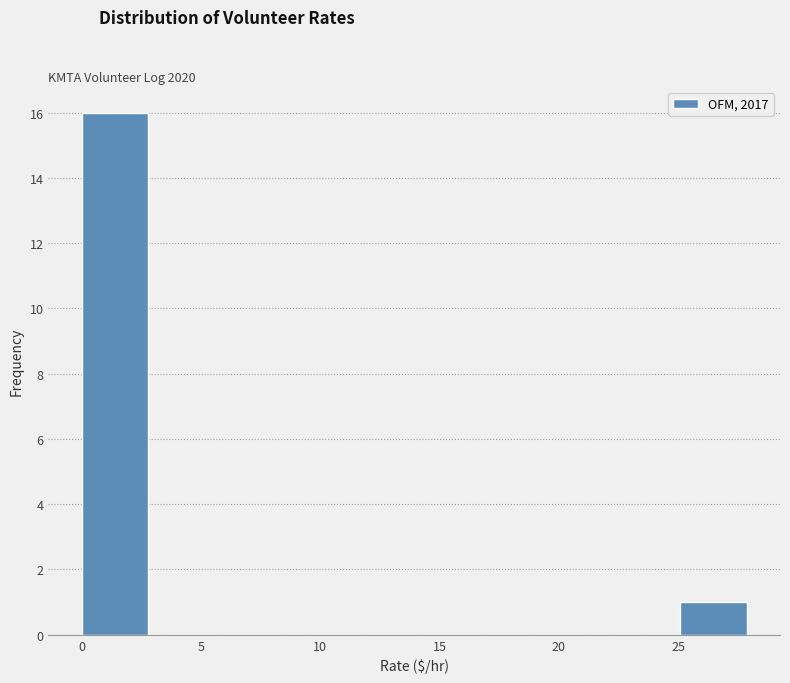

Which range on the x-axis has the tallest bar?

0.0 to 3.0